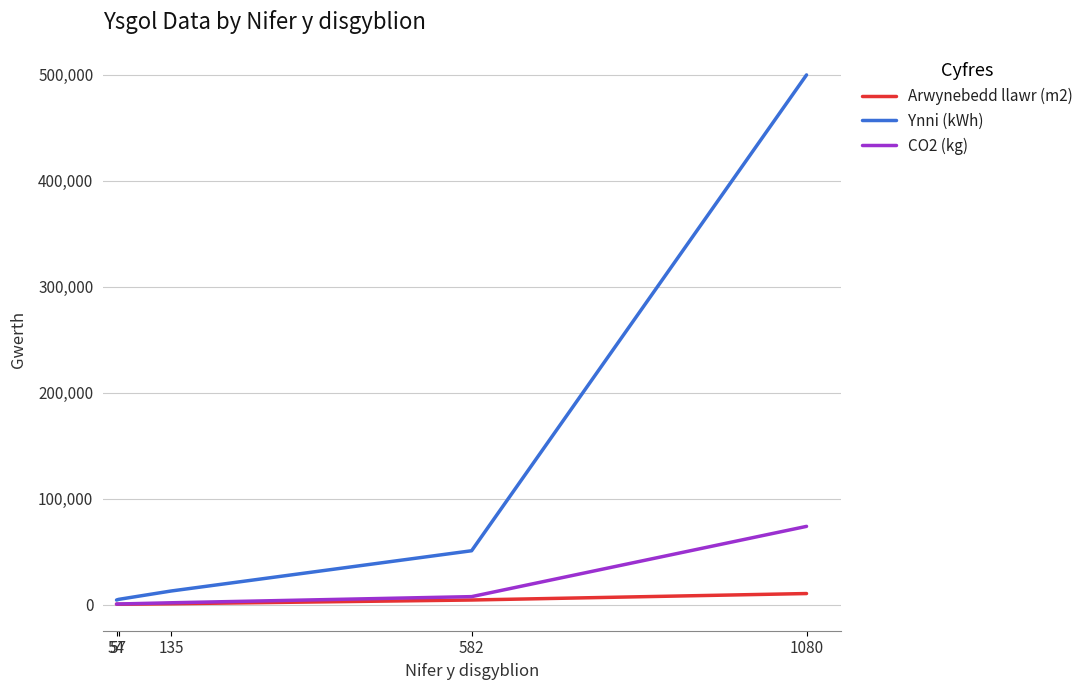

How many values in the Arwynebedd llawr (m2) series are below 976?

2